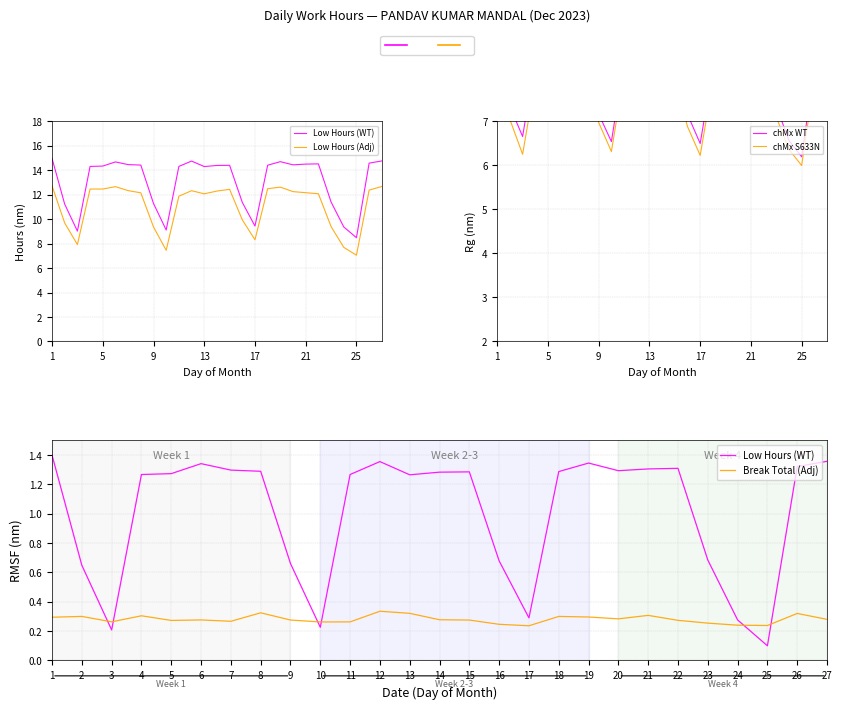

How many interior local peaks does the Adj Hours series have?

5